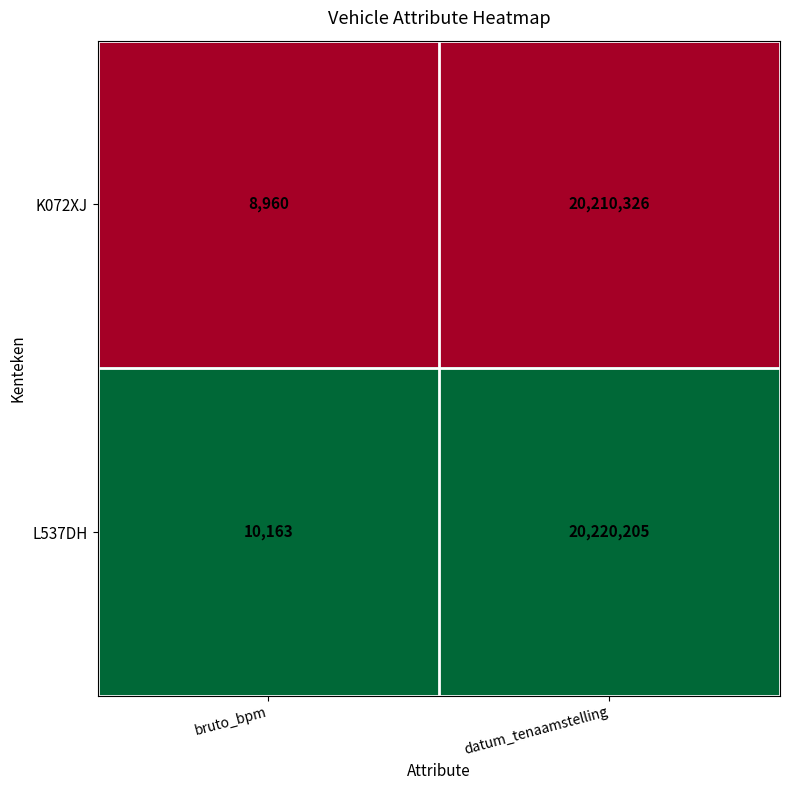

Count the number of data series in this chart.

2